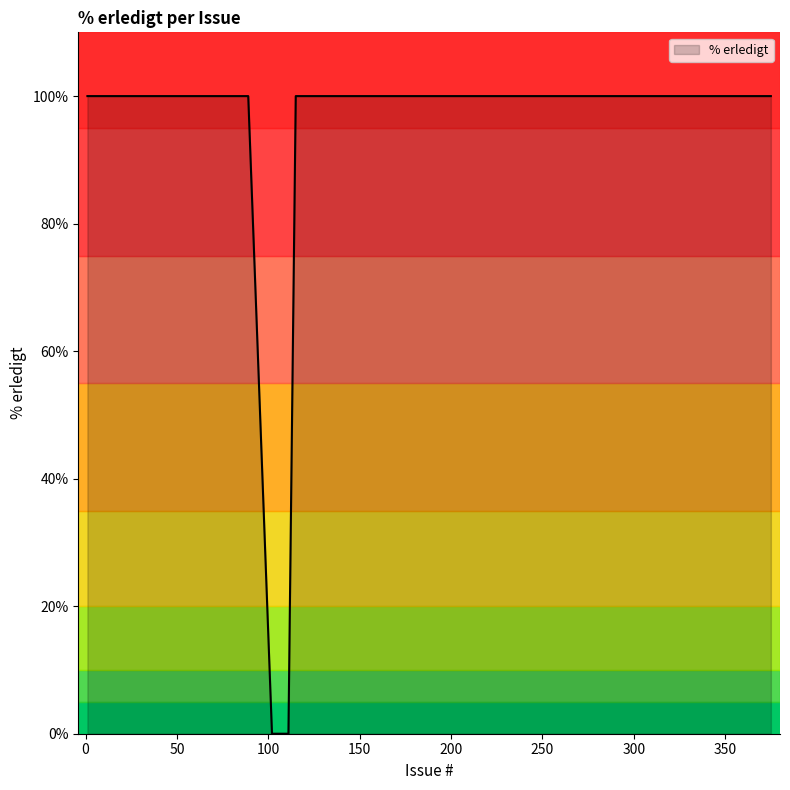

What is the average value?

95